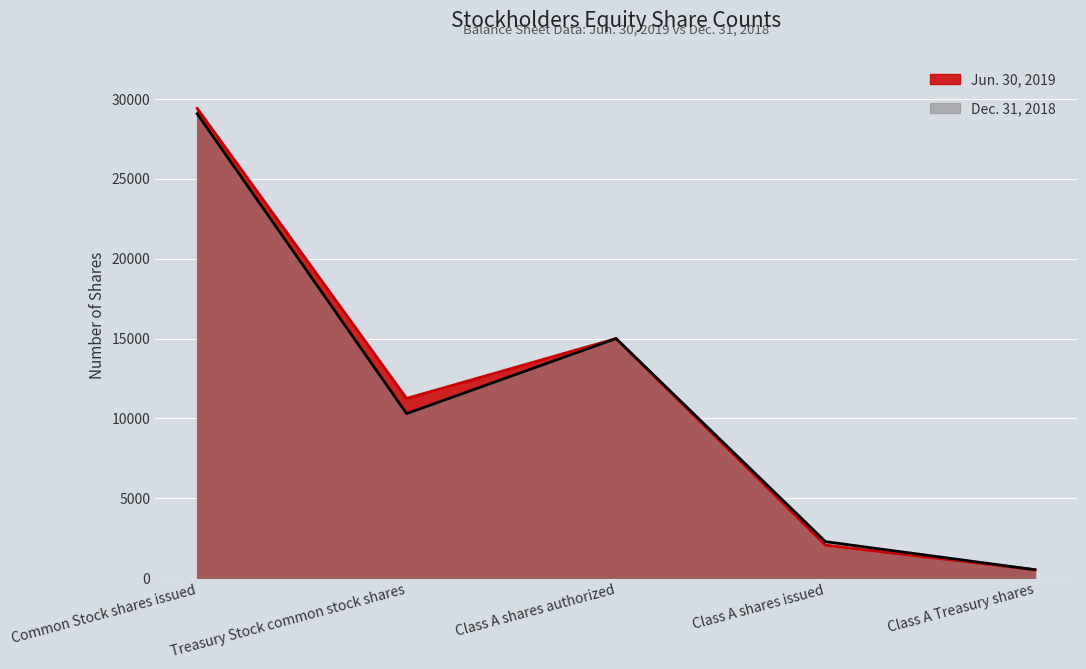

The value of Jun. 30, 2019 at Class A shares issued is 2058. True or false?

True